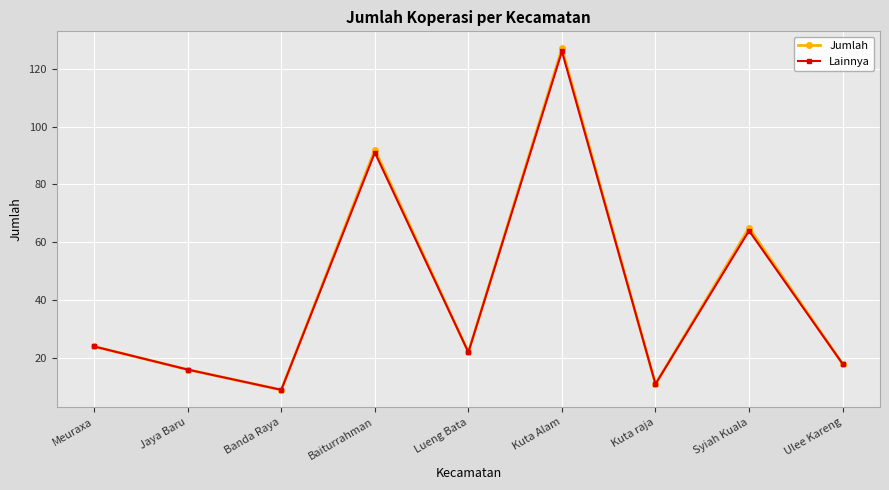

What position from the right is Lueng Bata?

5